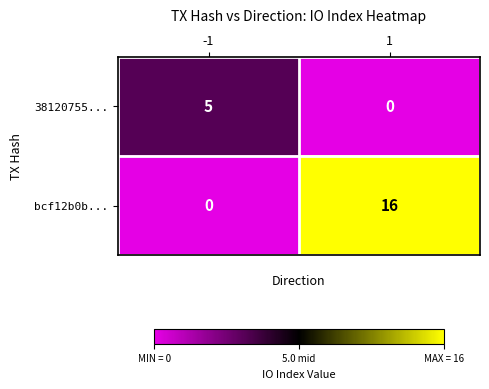

What is the average value of the bcf12b0b... series?

8